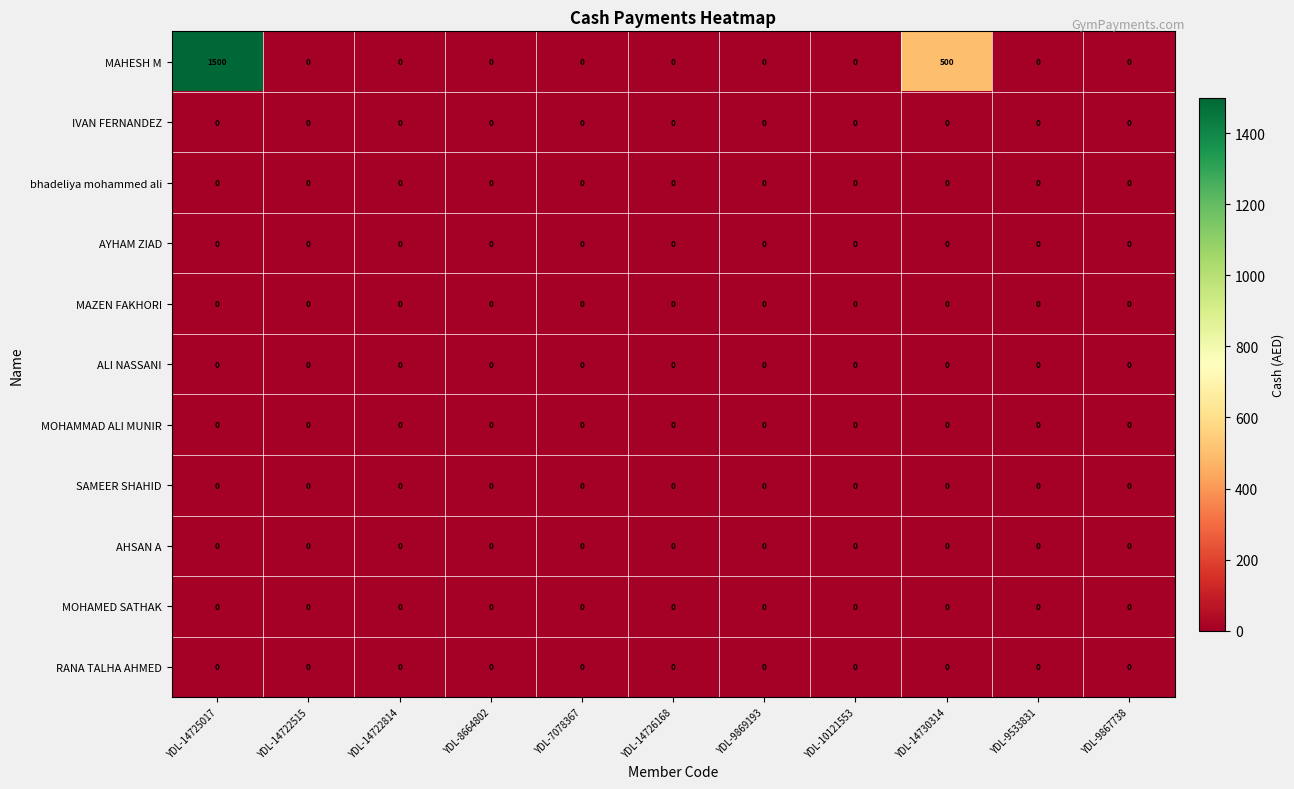

What is the maximum value shown in the chart?

1500